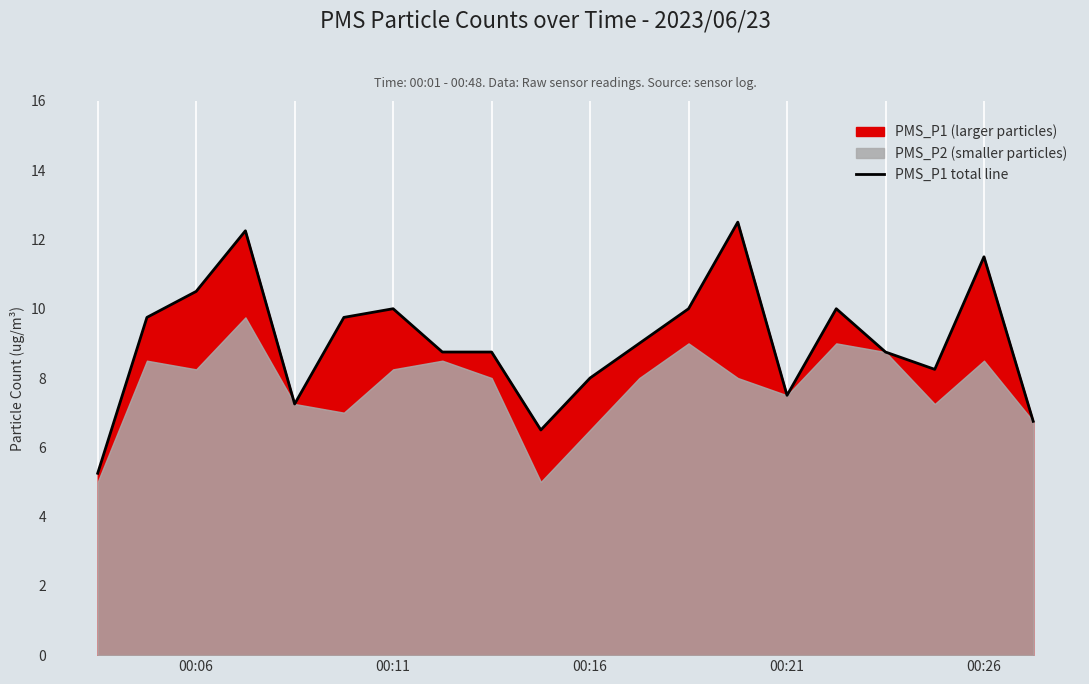

What is the minimum value shown in the chart?

5.2